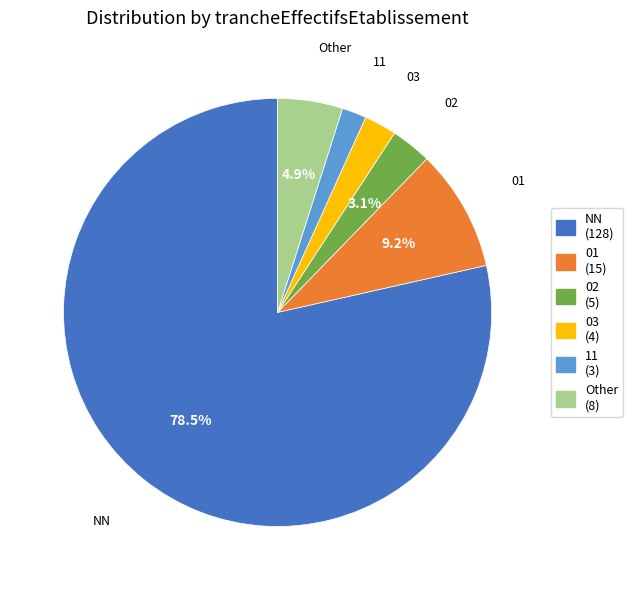

Which category has the smallest portion of the pie?

11